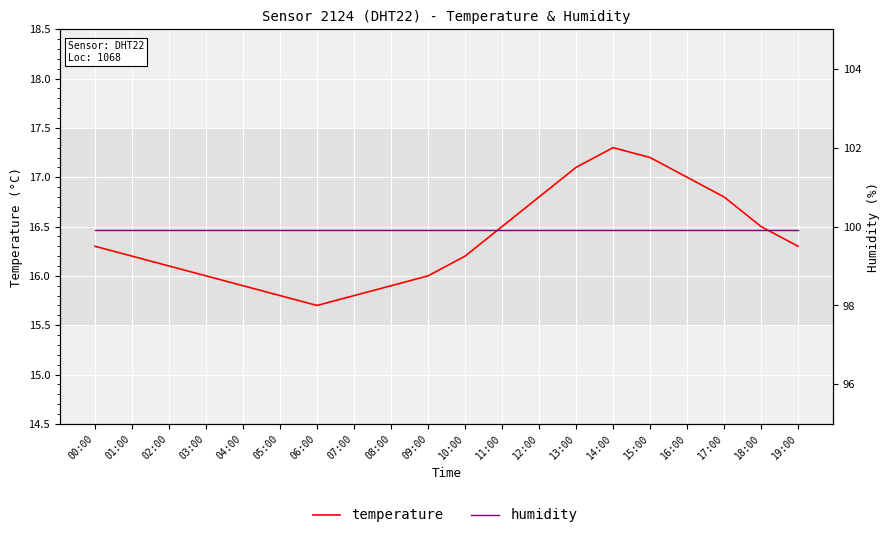

True or false: temperature has more than 0 points higher than both neighbors.

True